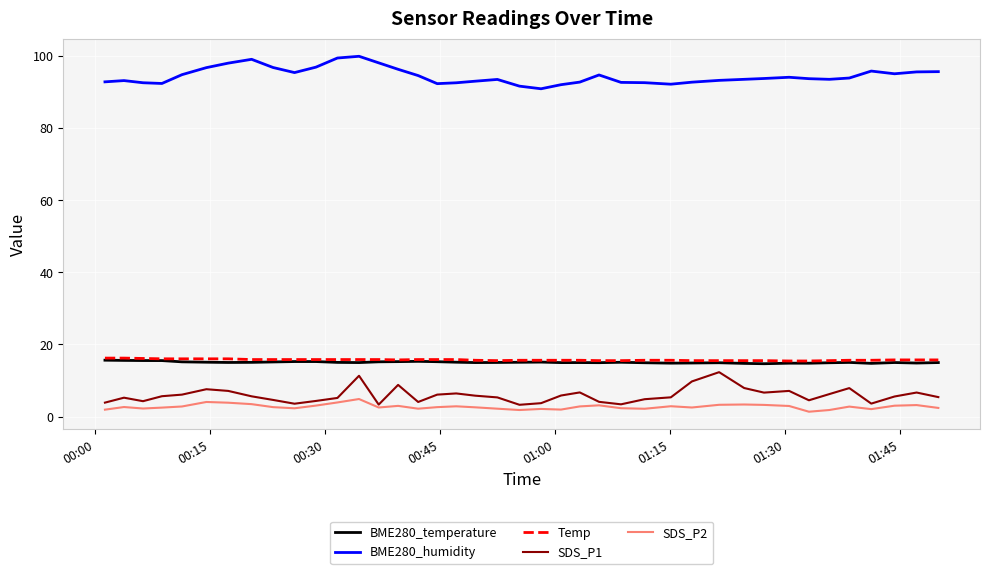

True or false: SDS_P1 and Temp cross at least once.

False